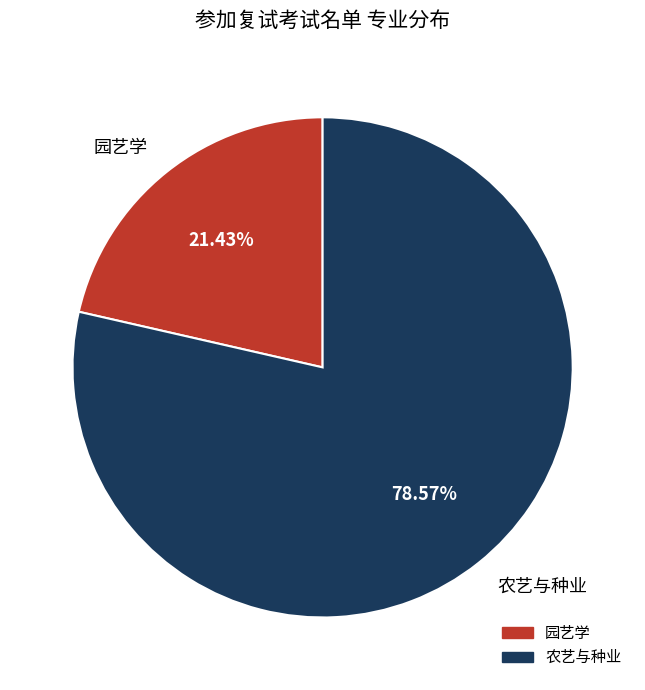

How much of the chart is everything except 园艺学?

78.6%